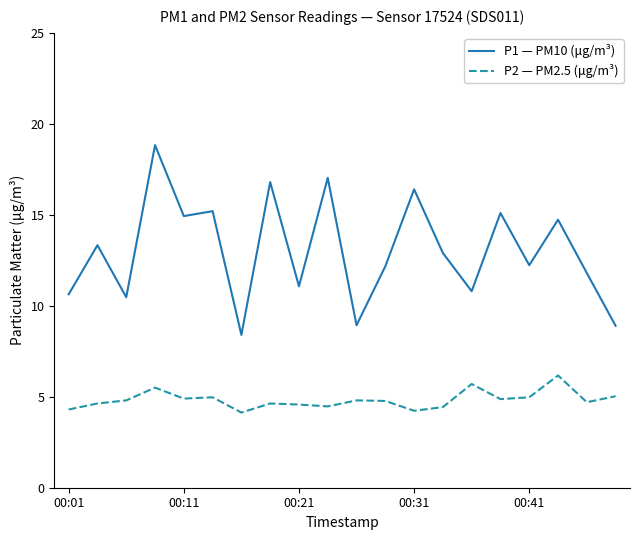

Does the chart display data point markers on the line(s)?

No